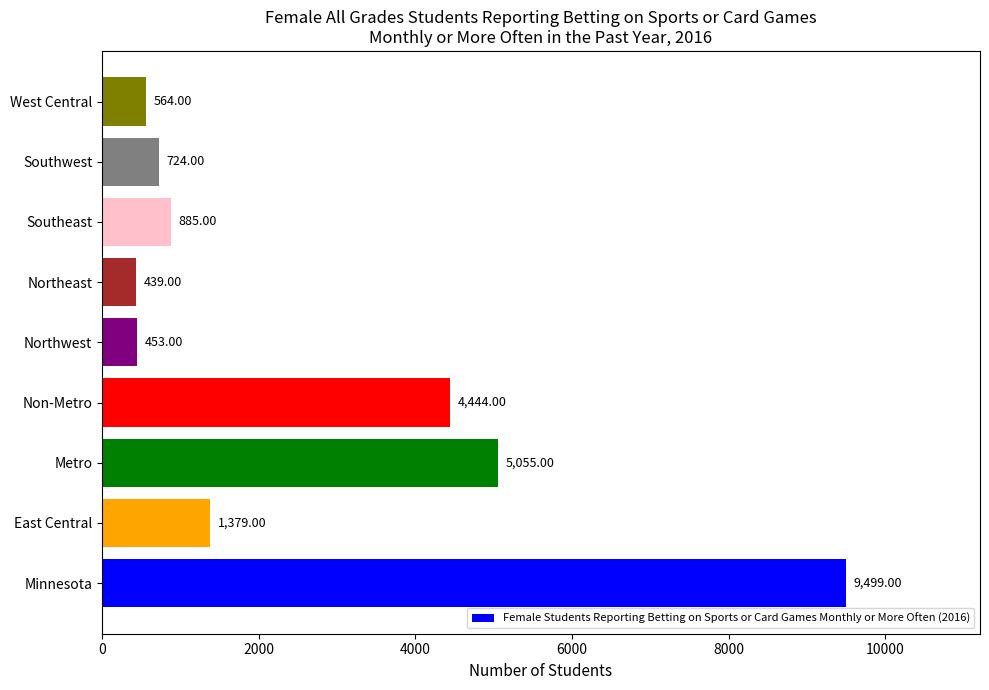

List the labels in order of value, largest first.

Minnesota, Metro, Non-Metro, East Central, Southeast, Southwest, West Central, Northwest, Northeast